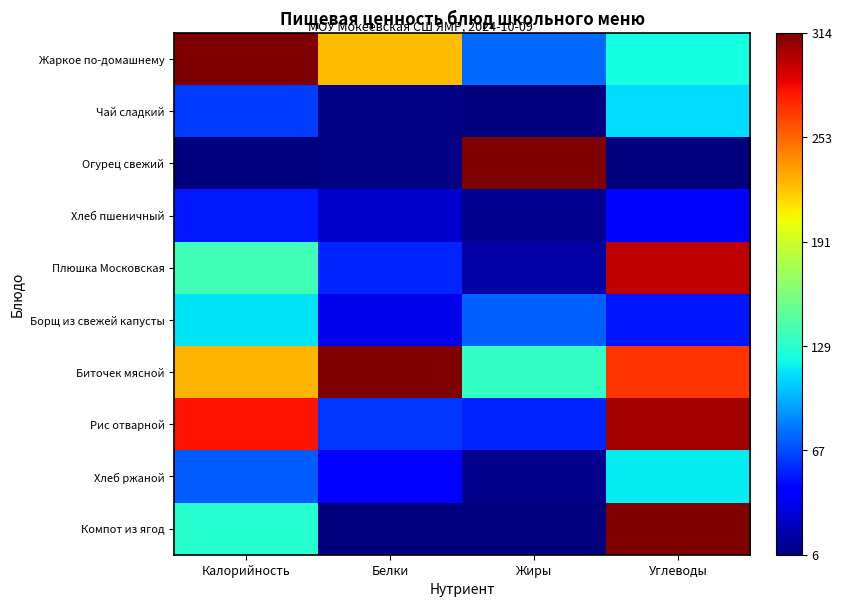

What is the difference between the highest and lowest values at Жиры?

1.0